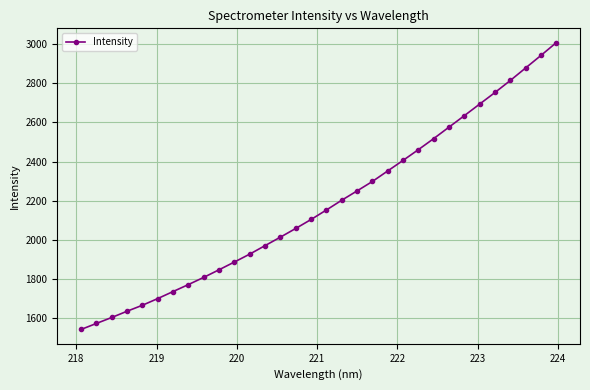

What is the difference between the second highest and minimum values?

1402.3